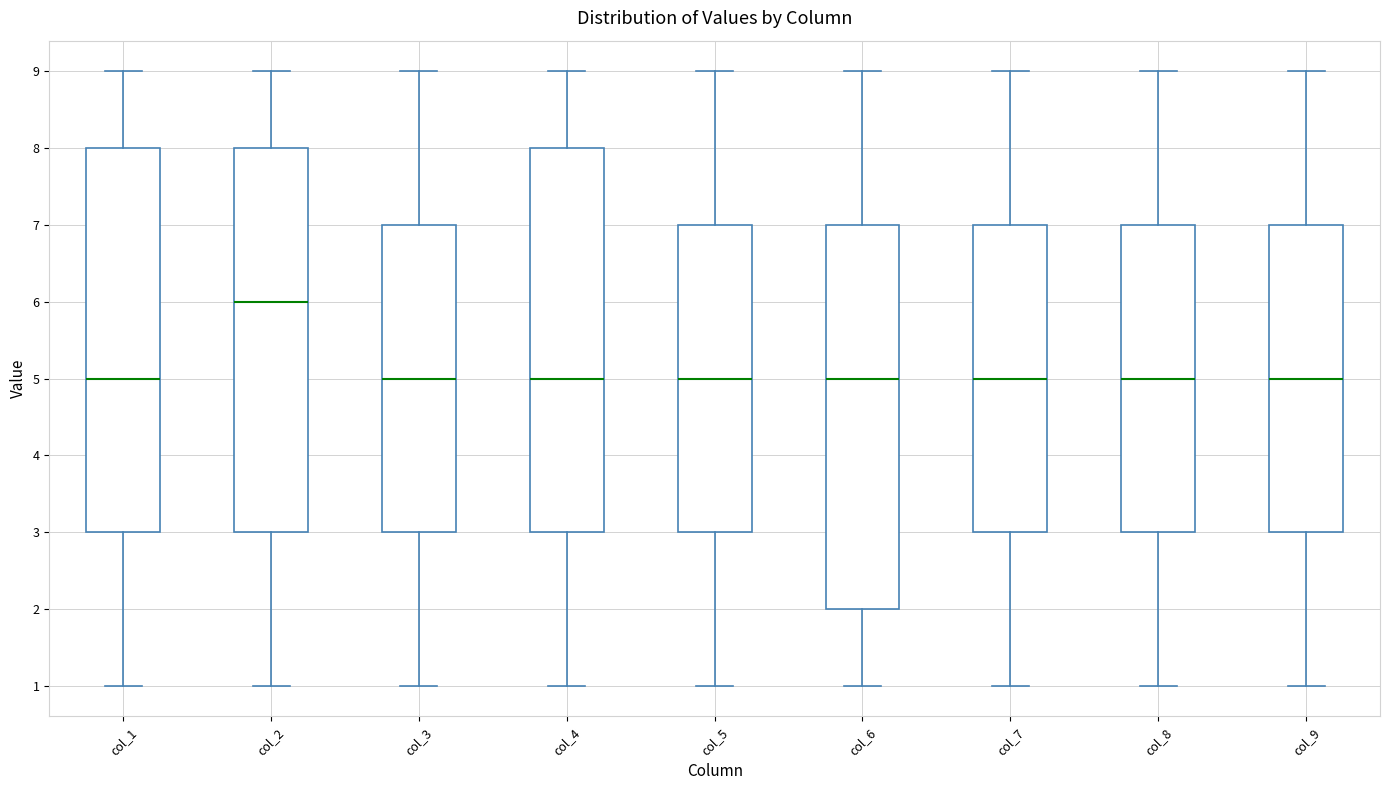

Where is the lower edge of the box for col_8 on the y-axis? The values are not printed on the chart, so give them approximately, as read against the axis.

3